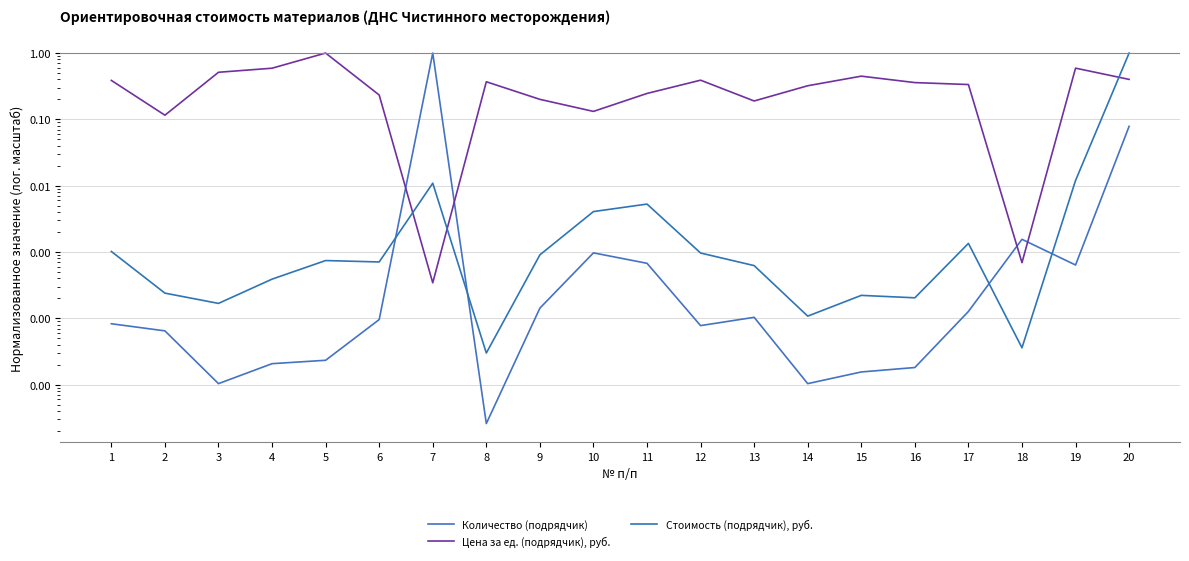

True or false: Цена за ед. (подрядчик), руб. and Количество (подрядчик) cross at least once.

True